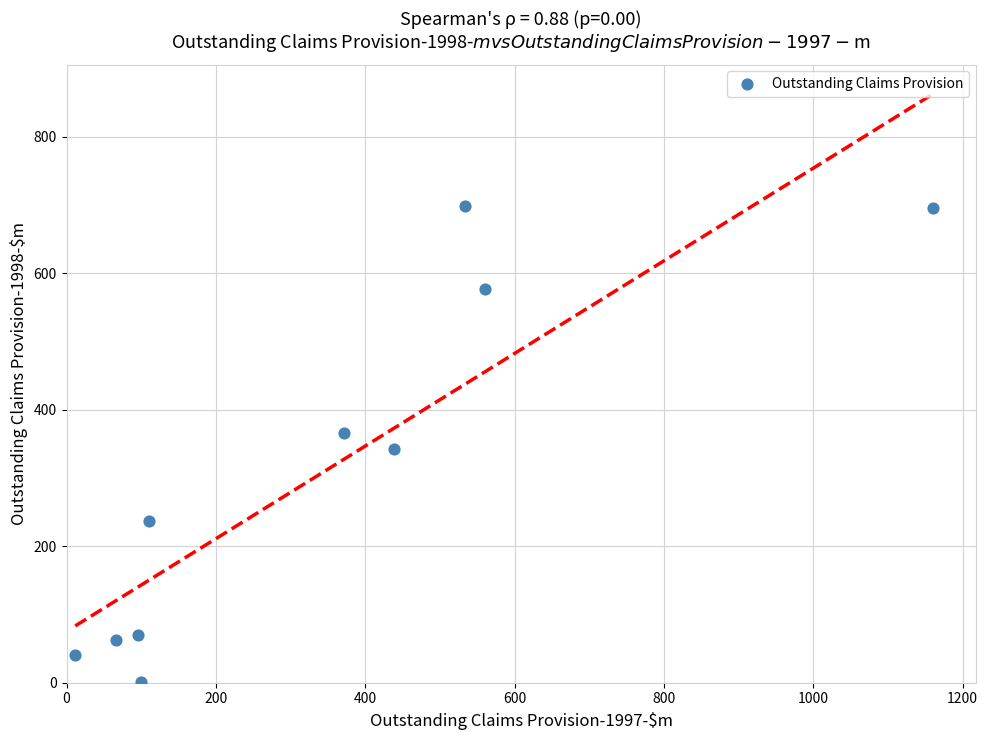

What is the range of Y values (max minus min)?

696.7